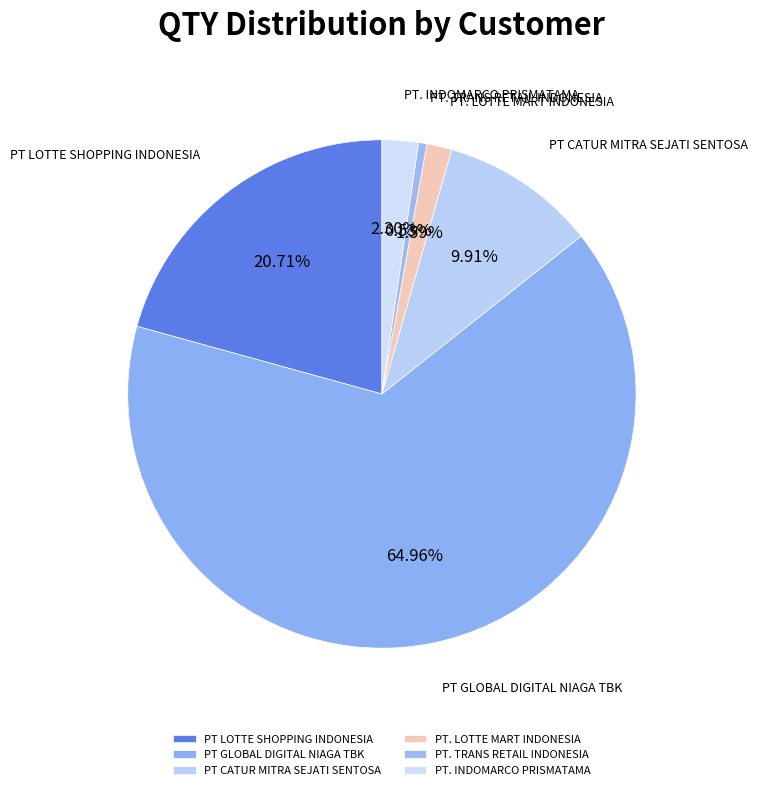

How many segments does this pie chart have?

6